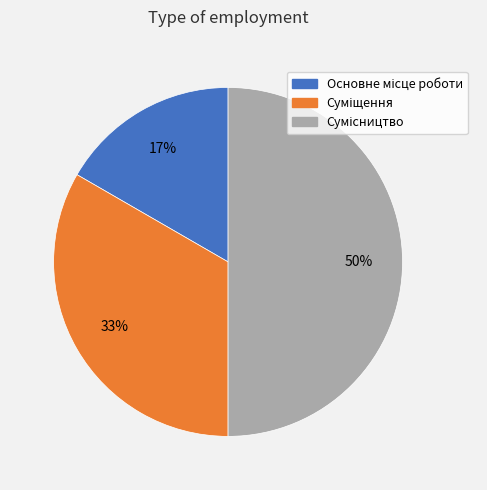

To the nearest percent, what is the average slice percentage?

33%